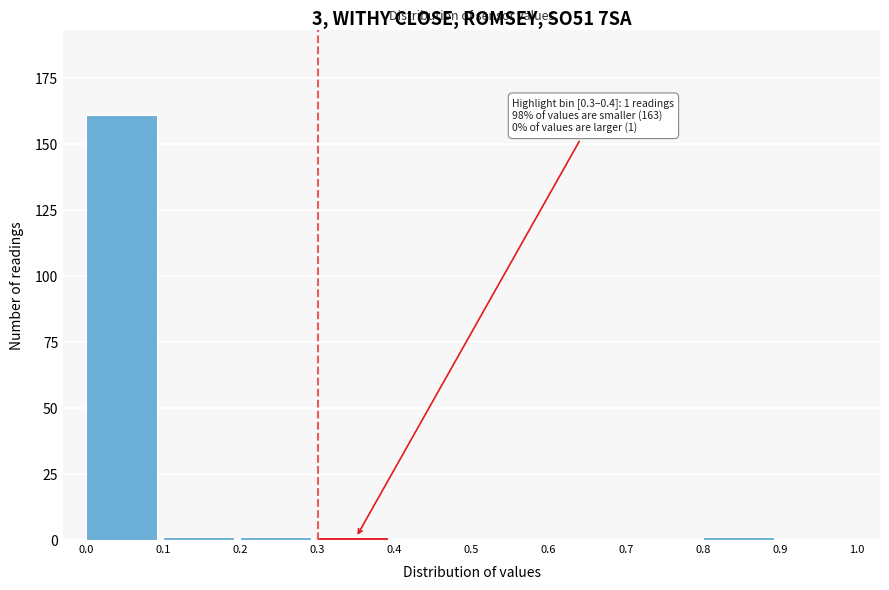

Over which range of the x-axis is the bar tallest?

0.0 to 0.1